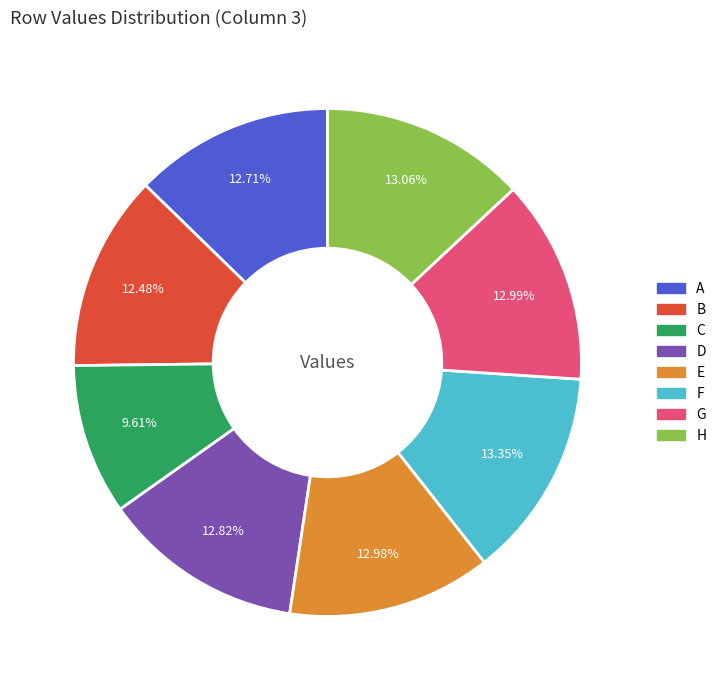

Which category has the smallest portion of the pie?

C